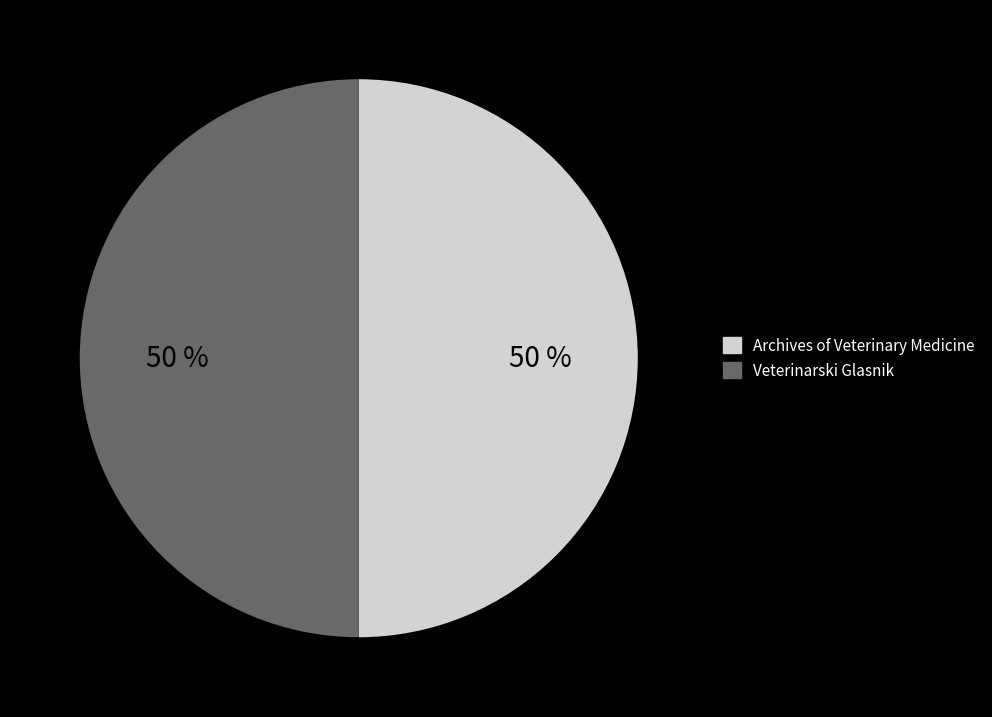

What is the ratio of the value at Veterinarski Glasnik to the value at Archives of Veterinary Medicine?

1.0